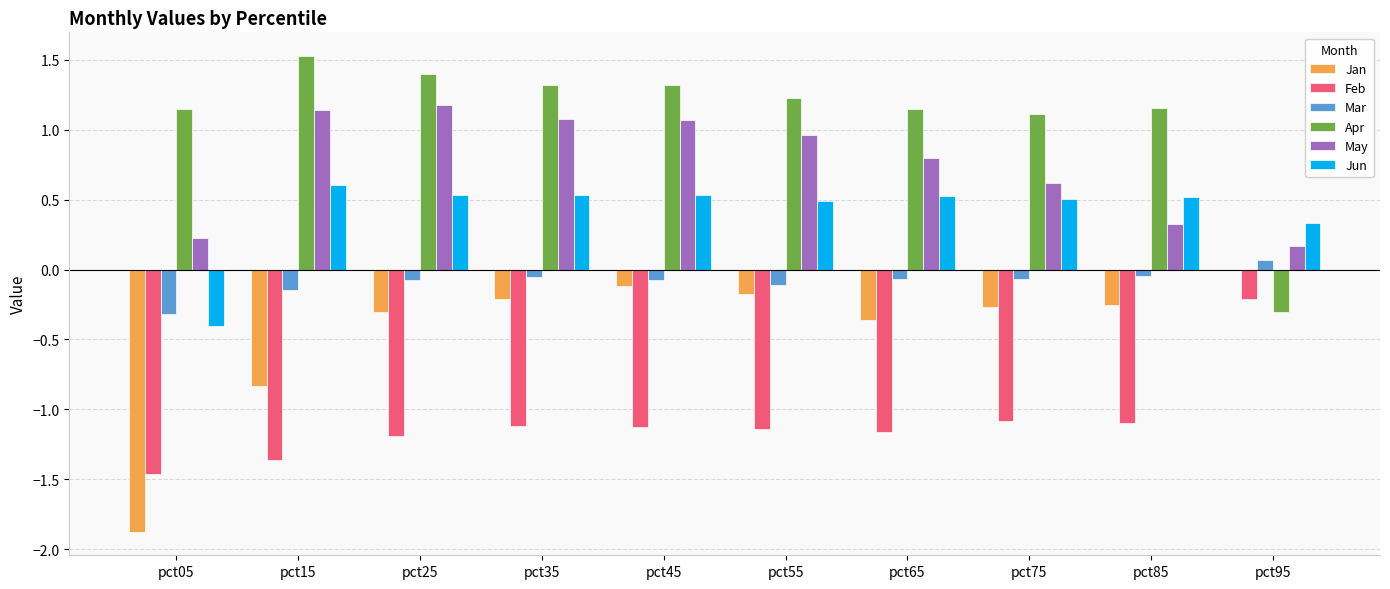

What is the approximate value of May at pct95?

0.2